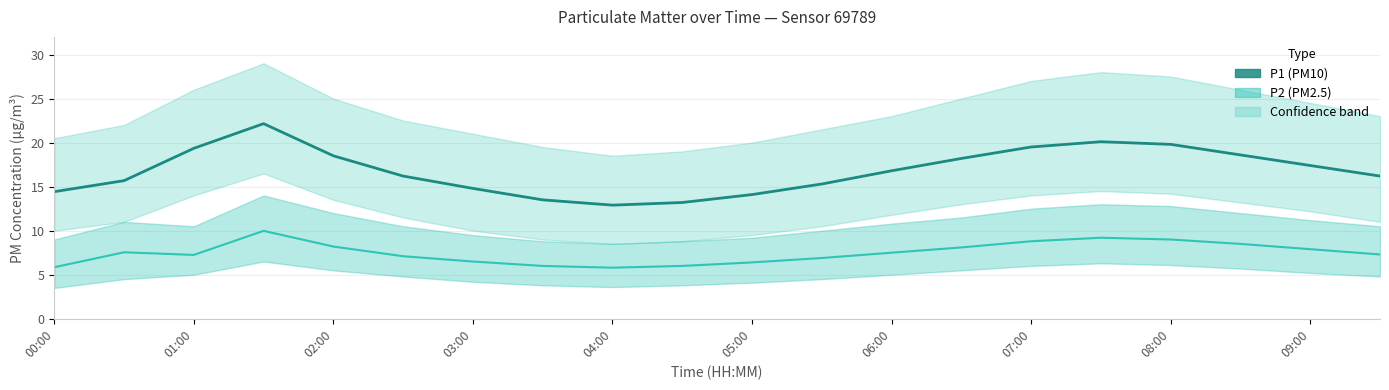

Rank the series by their average value, from lowest to highest.

P2, P1